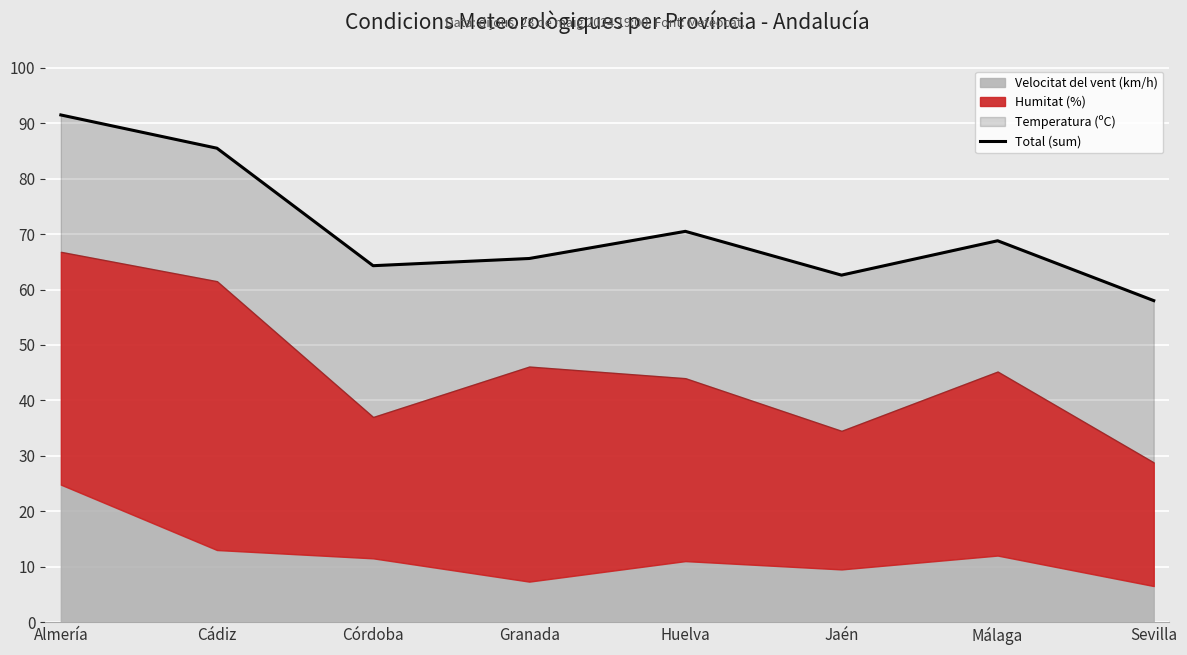

The value at Granada is 25.9. True or false?

False